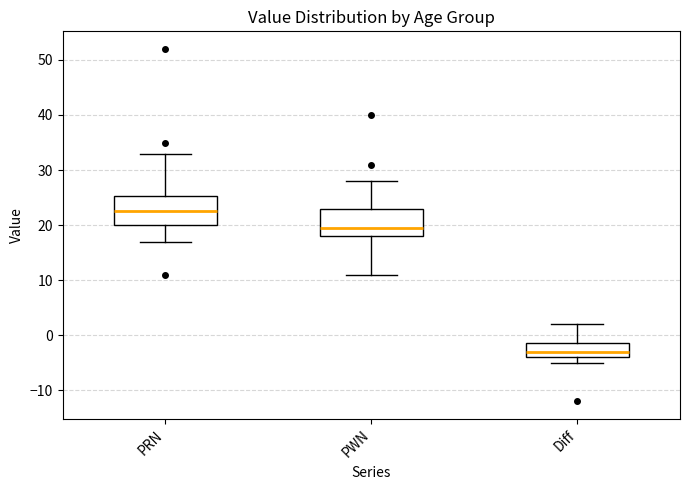

Which box's median line is the highest?

PRN